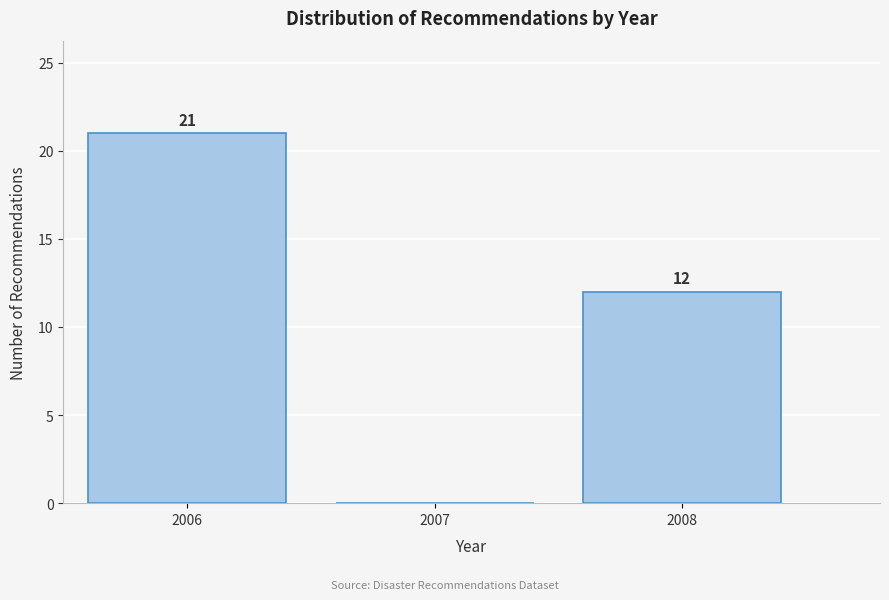

Reading left to right, extract all data points from this chart.

2006=21	2007=0	2008=12